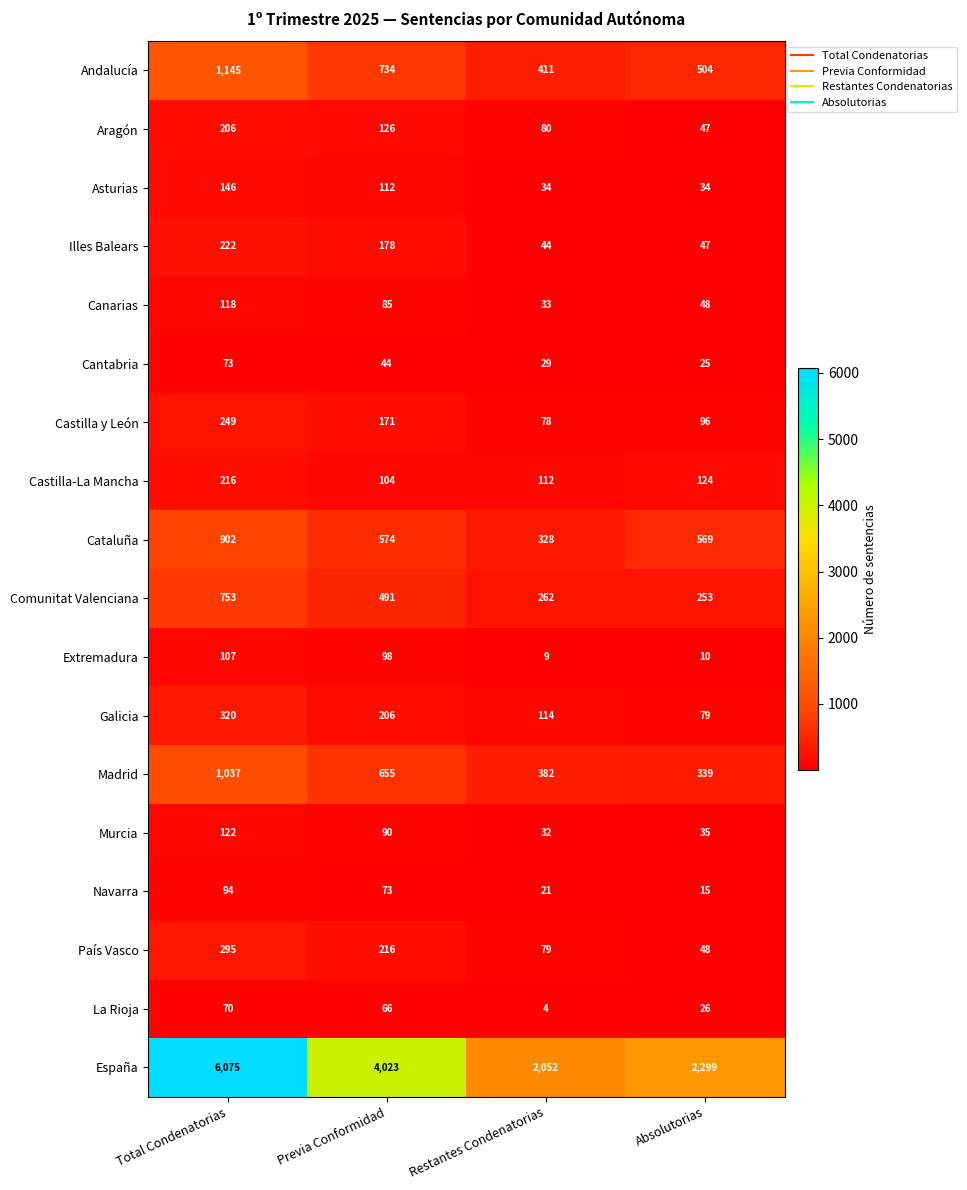

At Previa Conformidad, list the series in order from smallest to largest.

Cantabria, La Rioja, Navarra, Canarias, Murcia, Extremadura, Castilla-La Mancha, Asturias, Aragón, Castilla y León, Illes Balears, Galicia, País Vasco, Comunitat Valenciana, Cataluña, Madrid, Andalucía, España